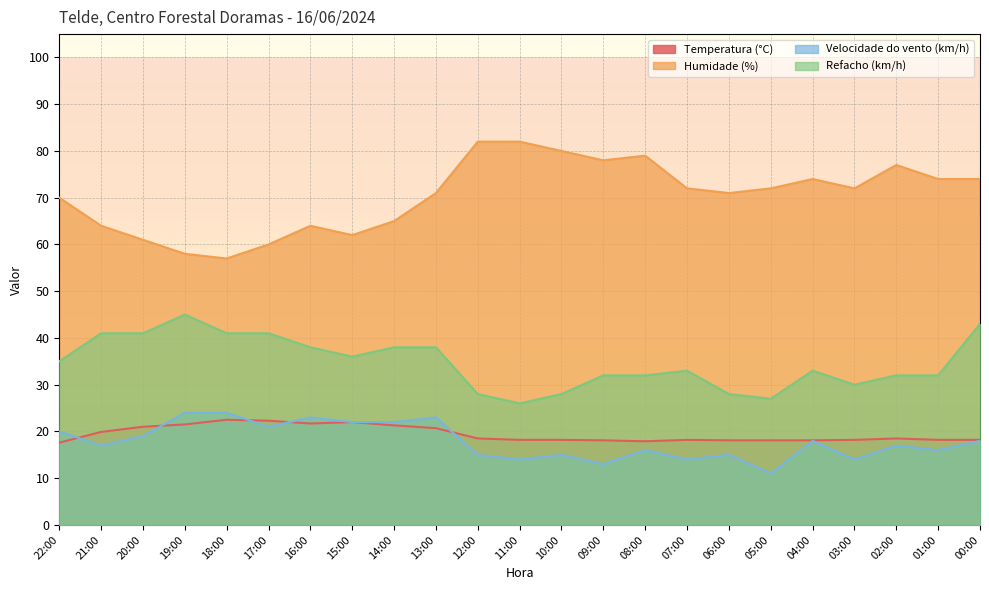

What is the approximate value of Velocidade do vento (km/h) at 08:00?

16.0